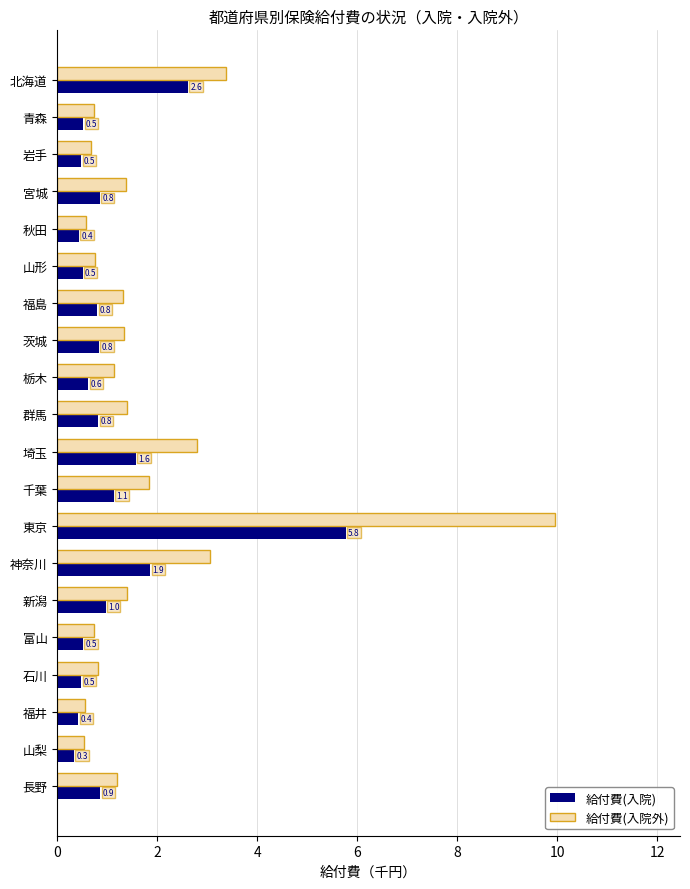

What is the spread (max minus min) of values at 福島?

0.5